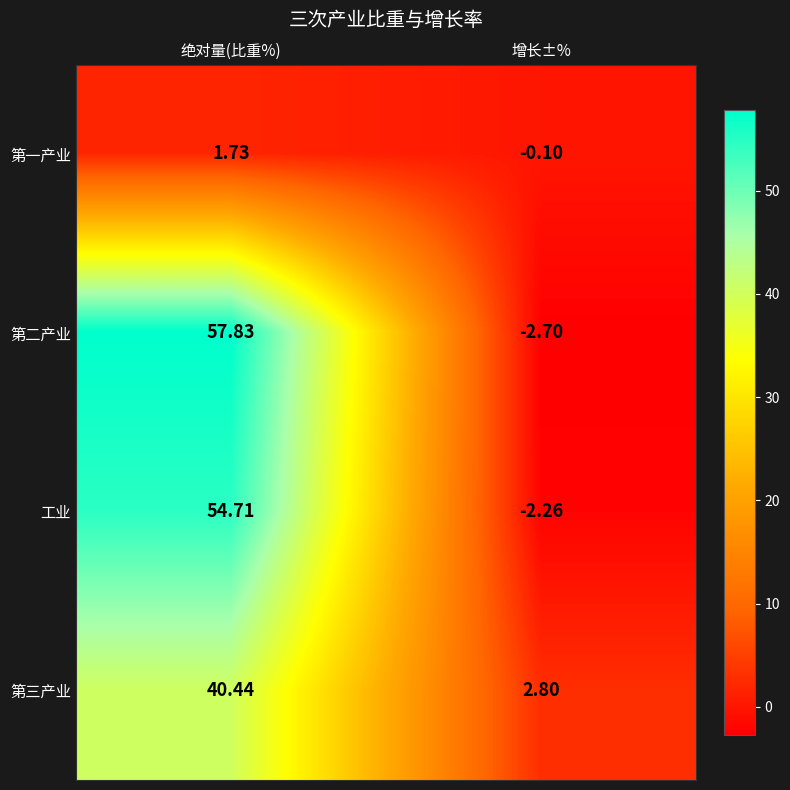

Which series has the widest spread of values?

第二产业